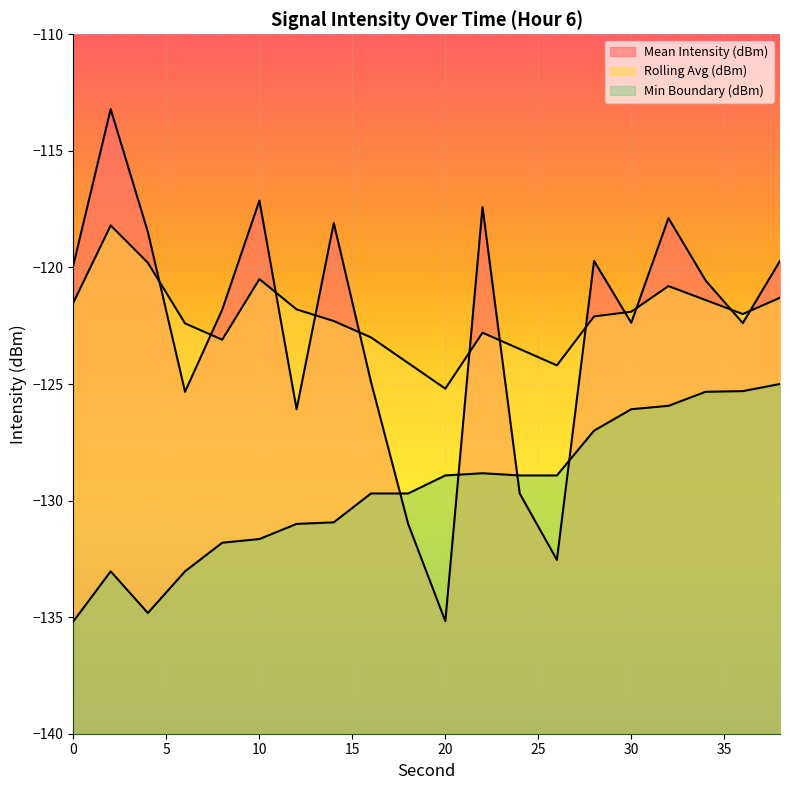

What is the difference between the Min Boundary (dBm) values at 20 and 10?

2.7